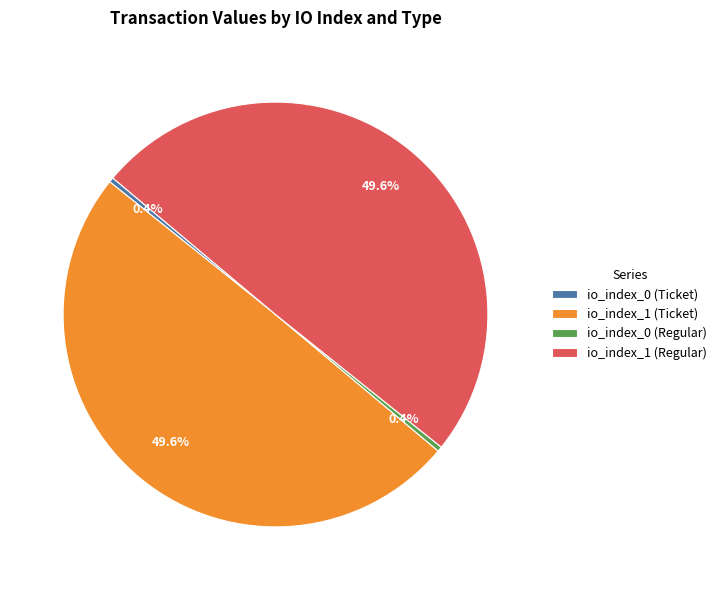

What percentage is NOT represented by io_index_1 (Ticket)?

50.4%